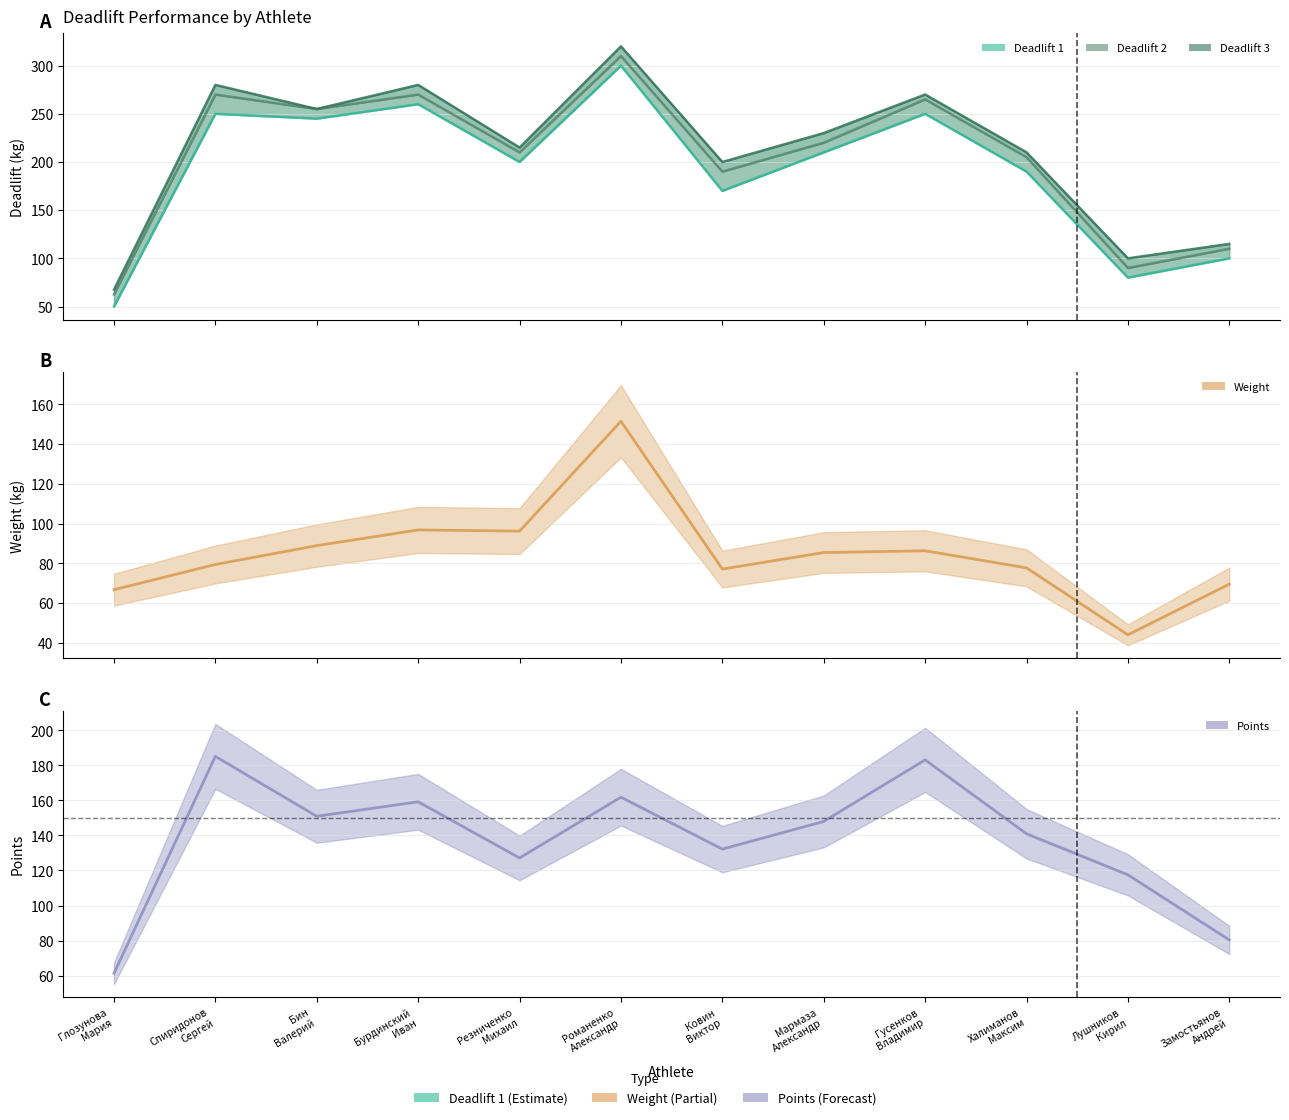

At how many categories does at least one series exceed 151?

9